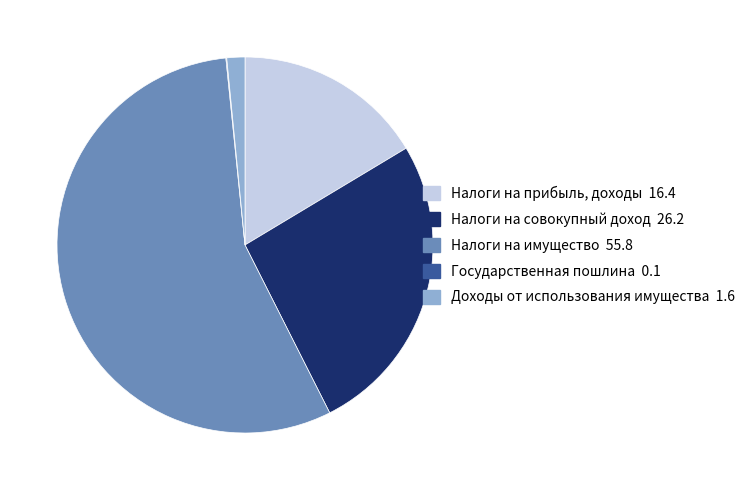

The Налоги на прибыль, доходы slice represents 16% of the pie. True or false?

True